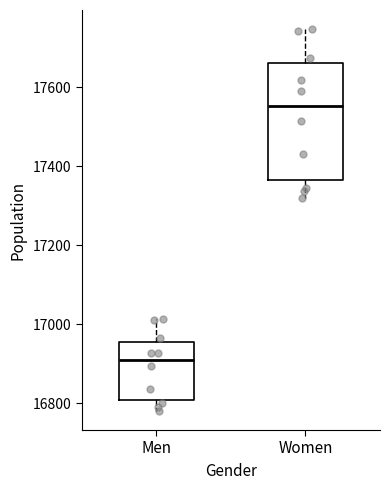

Where does the median line of the box for Women sit on the y-axis? The values are not printed on the chart, so give them approximately, as read against the axis.

17560